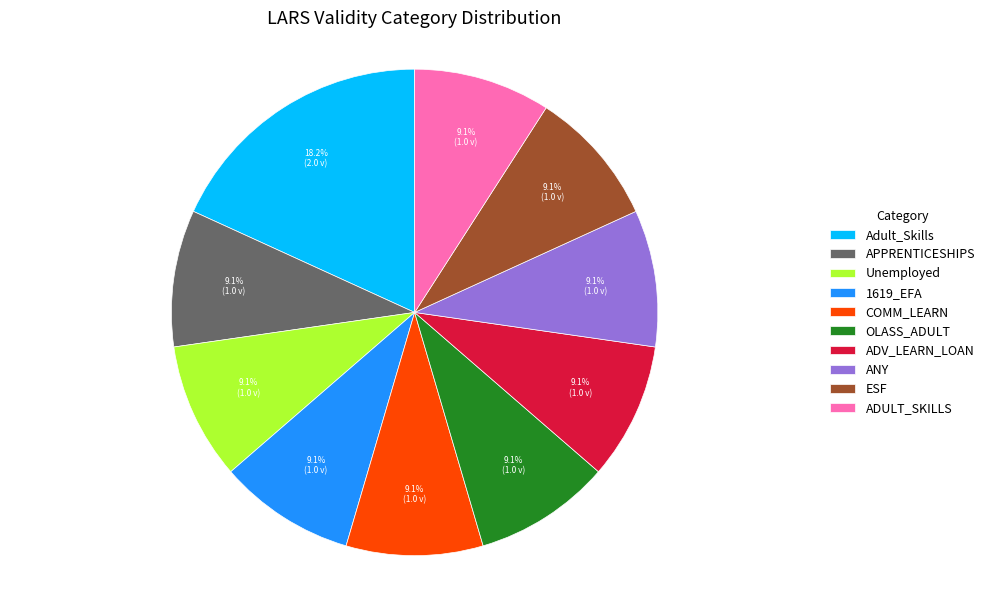

Is it true that ESF is 1% of the pie?

False